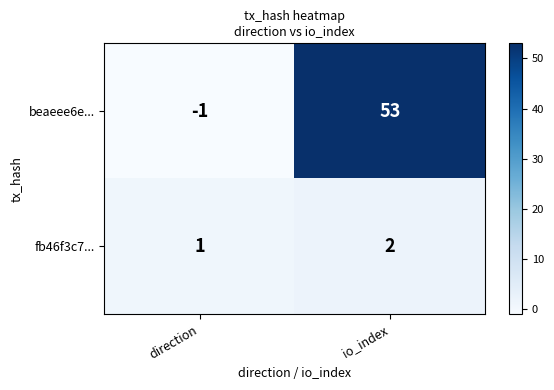

The value of beaeee6e... at io_index is 27. True or false?

False